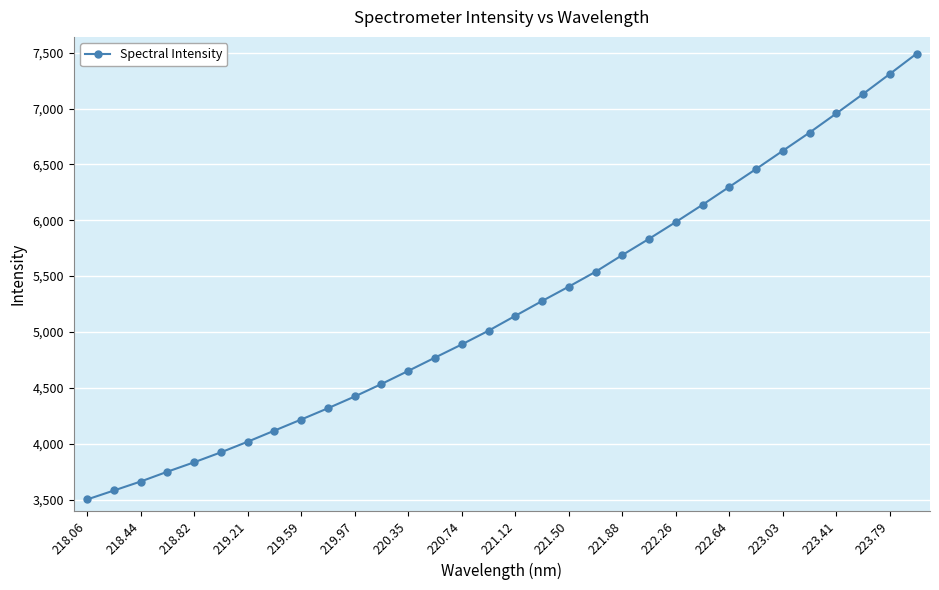

What is the minimum value shown in the chart?

3500.5